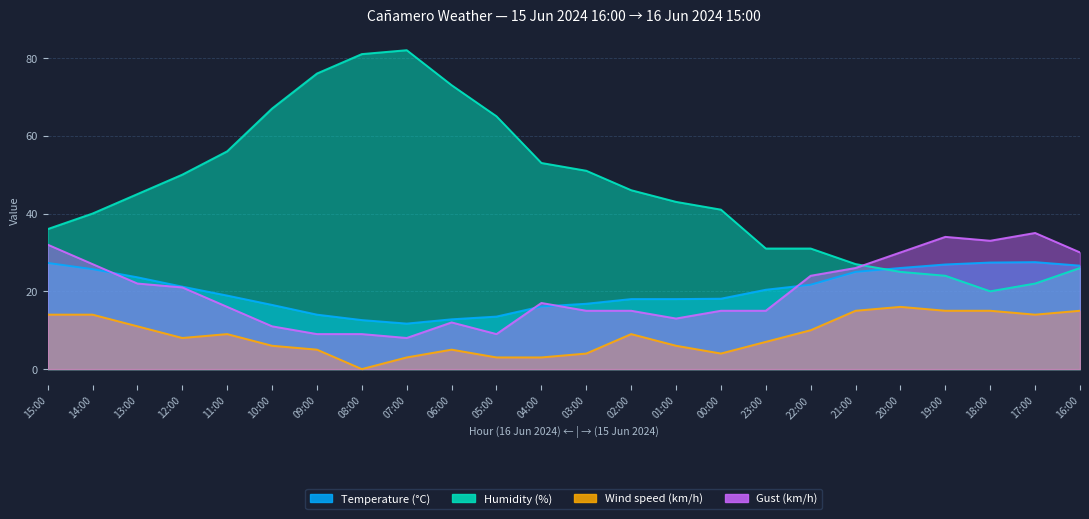

Which series has the widest spread of values?

Humidity (%)